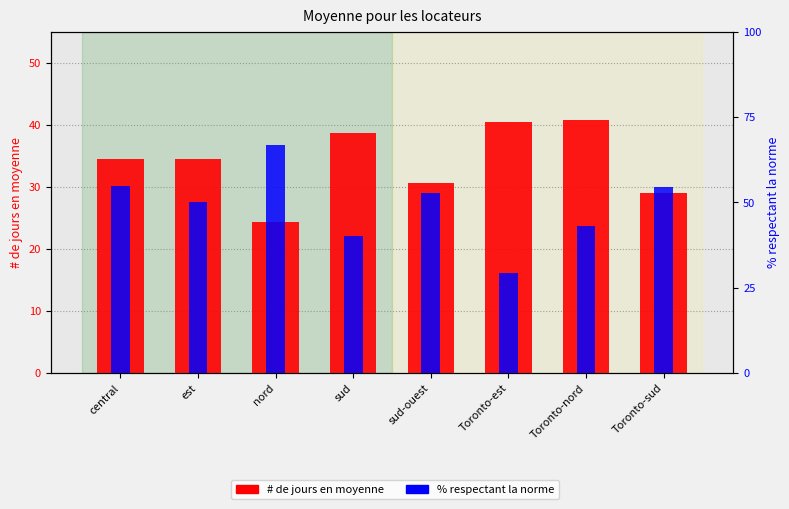

What is the smallest value displayed?

24.3